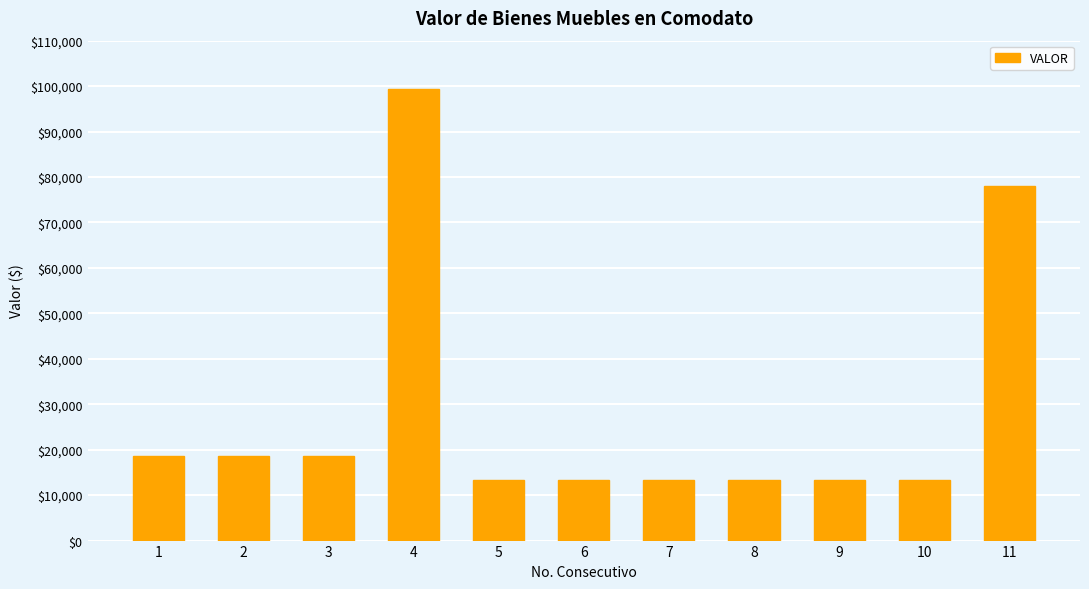

What is the difference between the values at 1 and 9?

5120.7